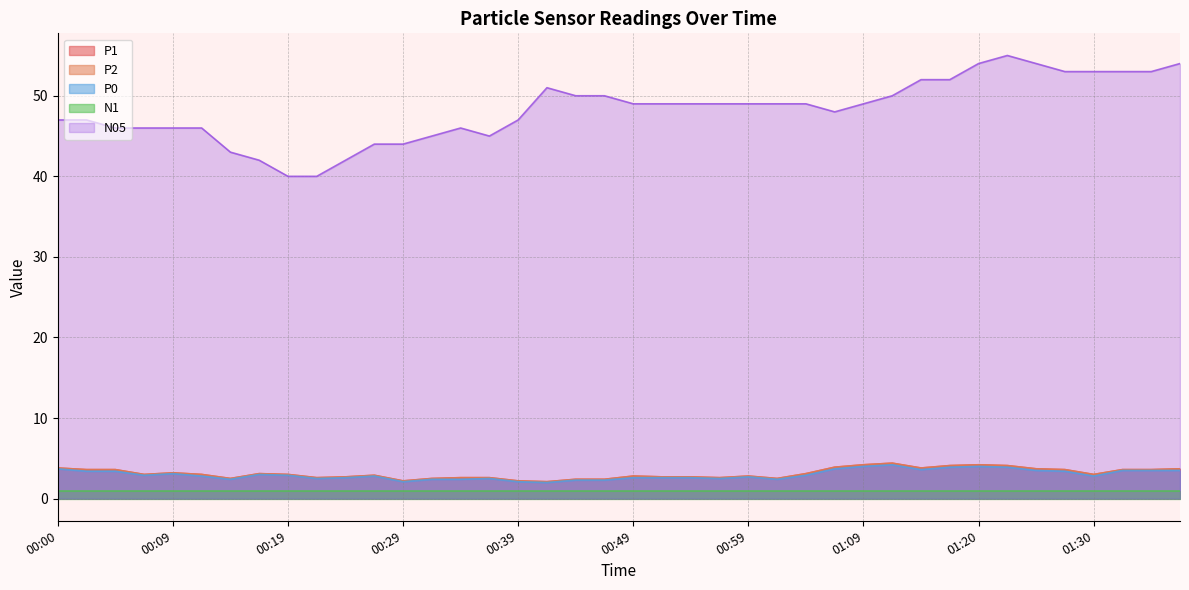

How many interior local valleys does the P2 series have?

9